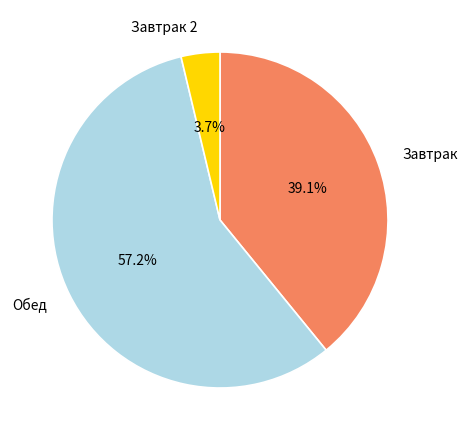

Which has a higher value, Обед or Завтрак?

Обед